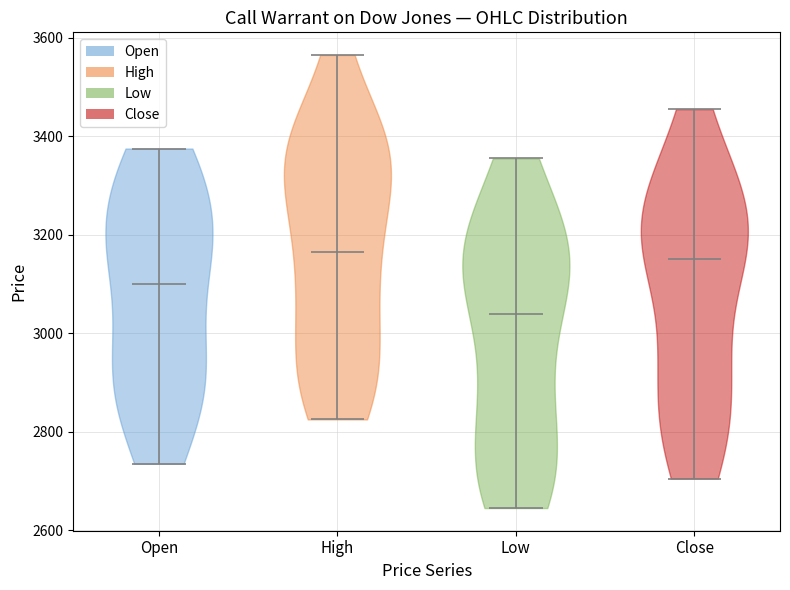

What is the lowest point the violin for Close reaches on the y-axis? The values are not printed on the chart, so give them approximately, as read against the axis.

2700